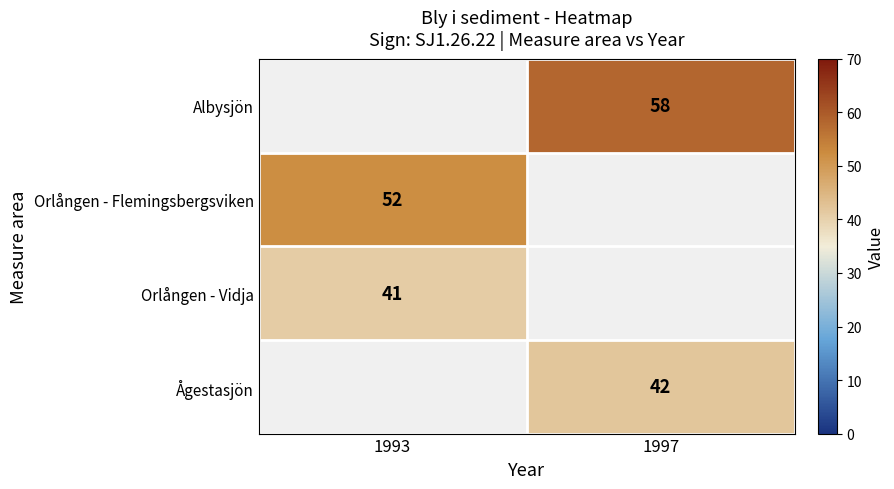

Is it true that Orlången - Vidja equals 41 at 1993?

True